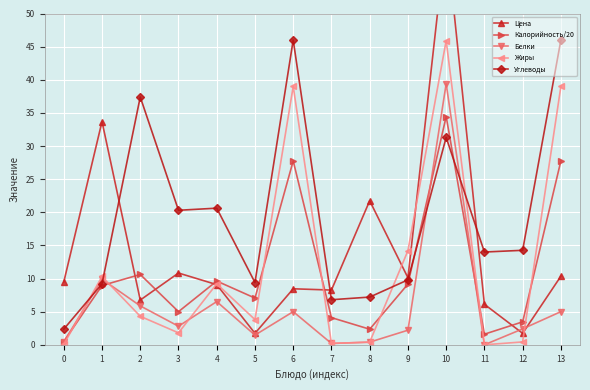

True or false: Жиры and Калорийность/20 cross at least once.

True